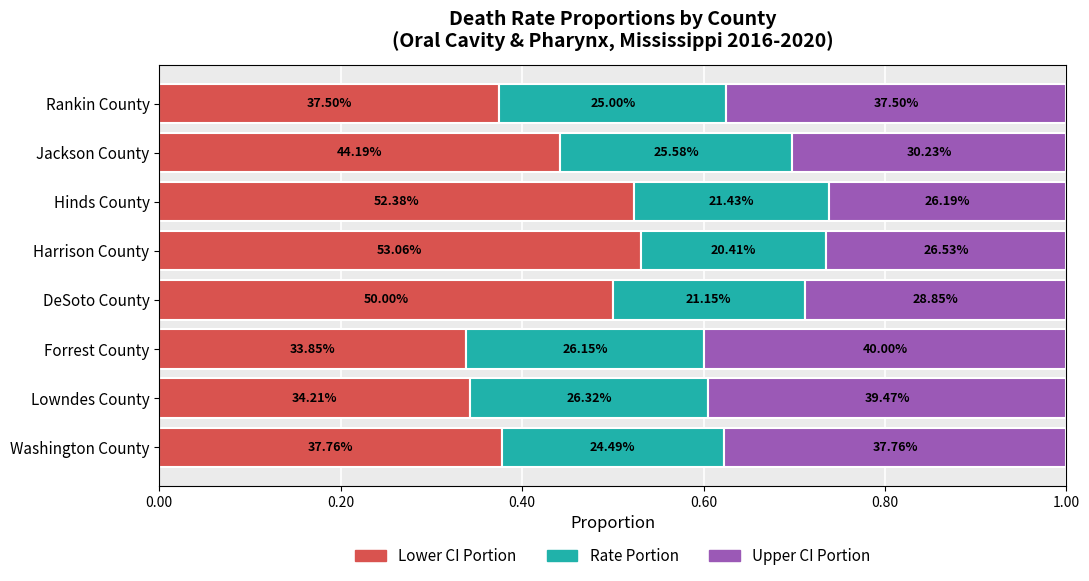

What are all the series names shown in the legend?

Lower CI Portion, Rate Portion, Upper CI Portion